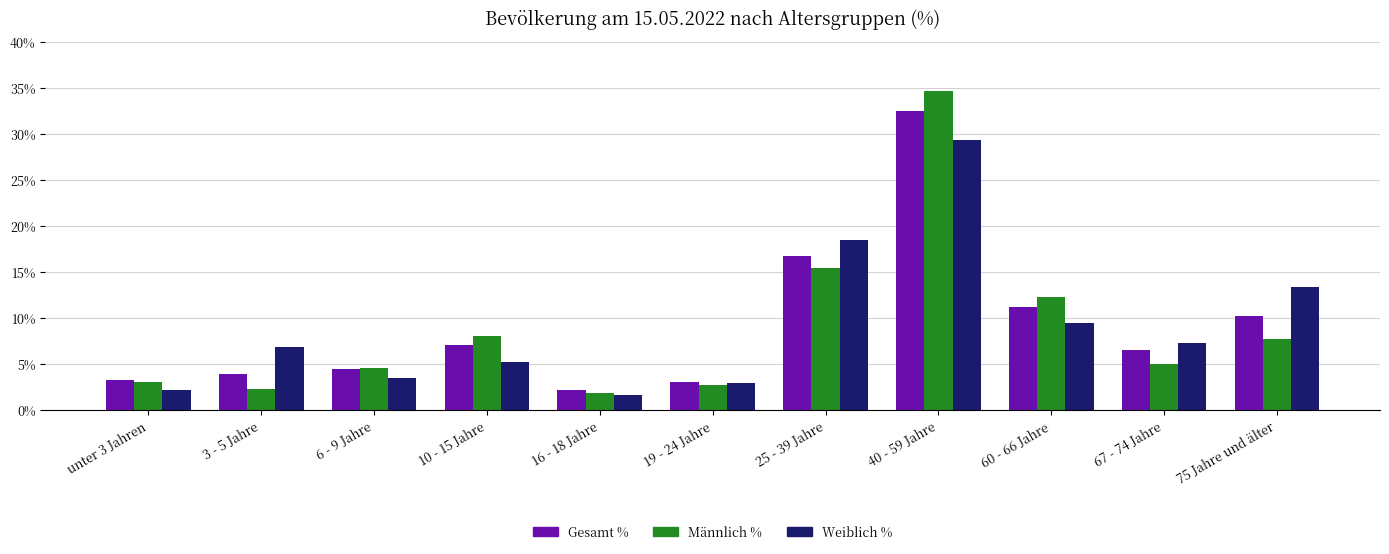

What is the value of the Männlich % bar at the 7th from the left?

15.4